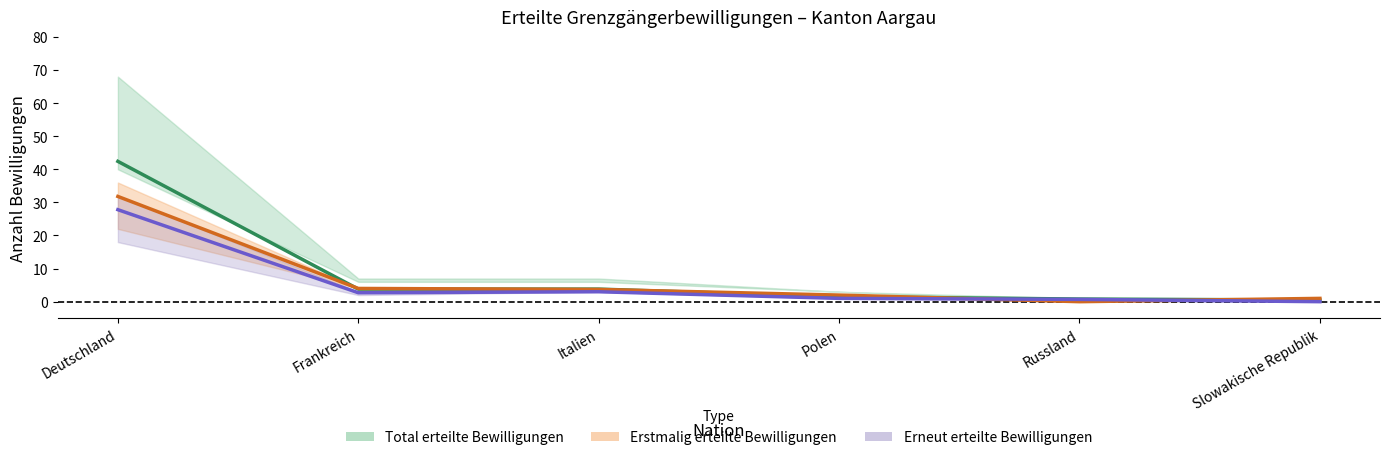

True or false: Total – Mittellinie and Erneut – Mittellinie cross at least once.

False